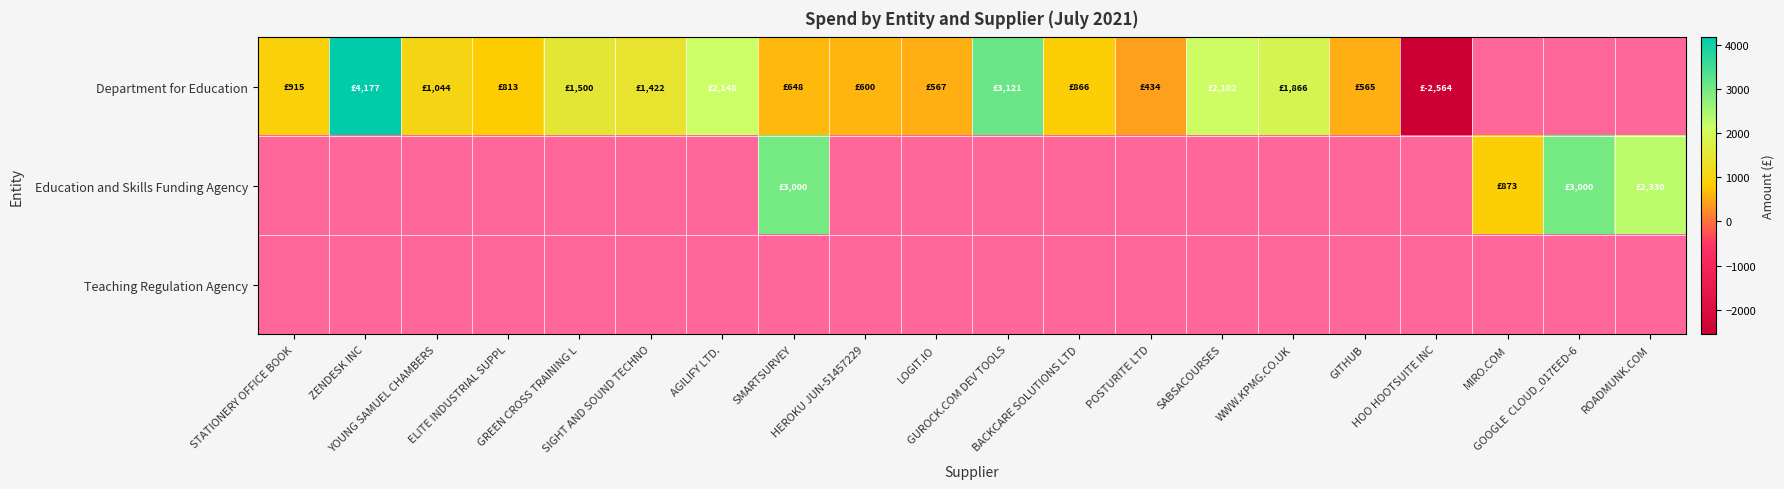

At which category does the chart reach its minimum across all series?

HOO HOOTSUITE INC